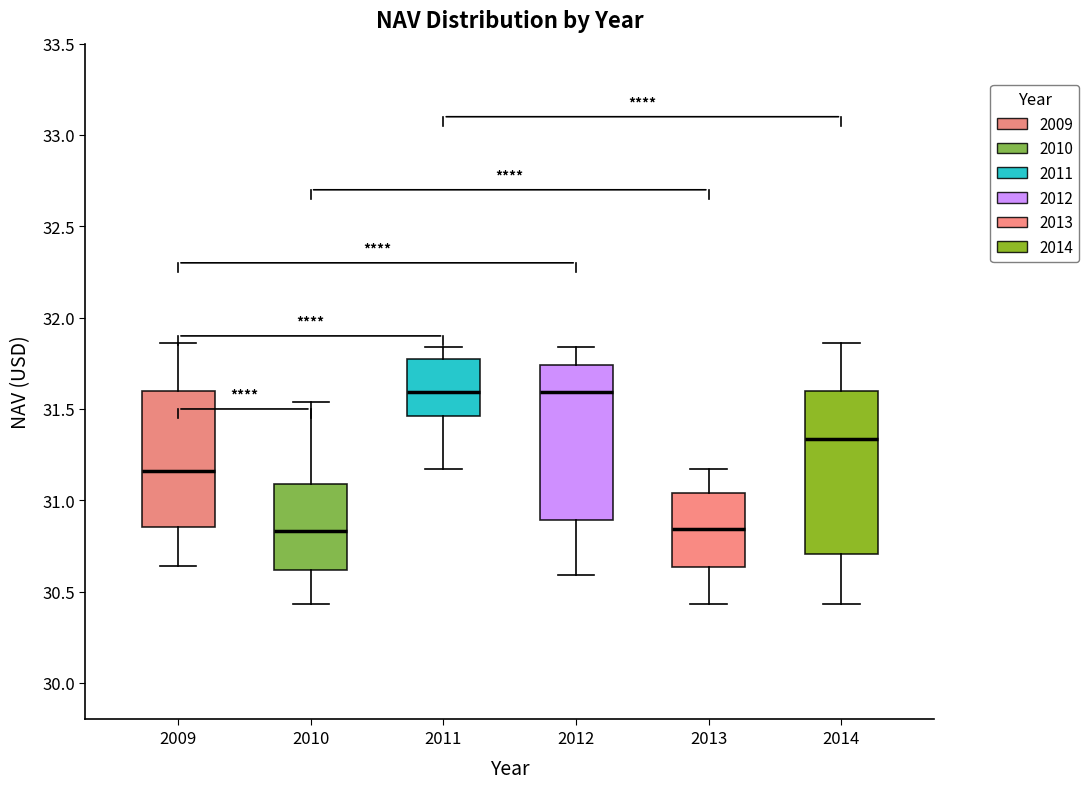

Reading left to right, transcribe this box plot: for each box, give where its median line is, the range the box spans, and where its two whiskers end, as read against the y-axis. The values are not printed on the chart, so give them approximately, as read against the axis.

2009: median 31.15, box 30.85 to 31.60, whiskers 30.65 to 31.85
2010: median 30.85, box 30.60 to 31.10, whiskers 30.45 to 31.55
2011: median 31.60, box 31.45 to 31.80, whiskers 31.15 to 31.85
2012: median 31.60, box 30.90 to 31.75, whiskers 30.60 to 31.85
2013: median 30.85, box 30.65 to 31.05, whiskers 30.45 to 31.15
2014: median 31.35, box 30.70 to 31.60, whiskers 30.45 to 31.85